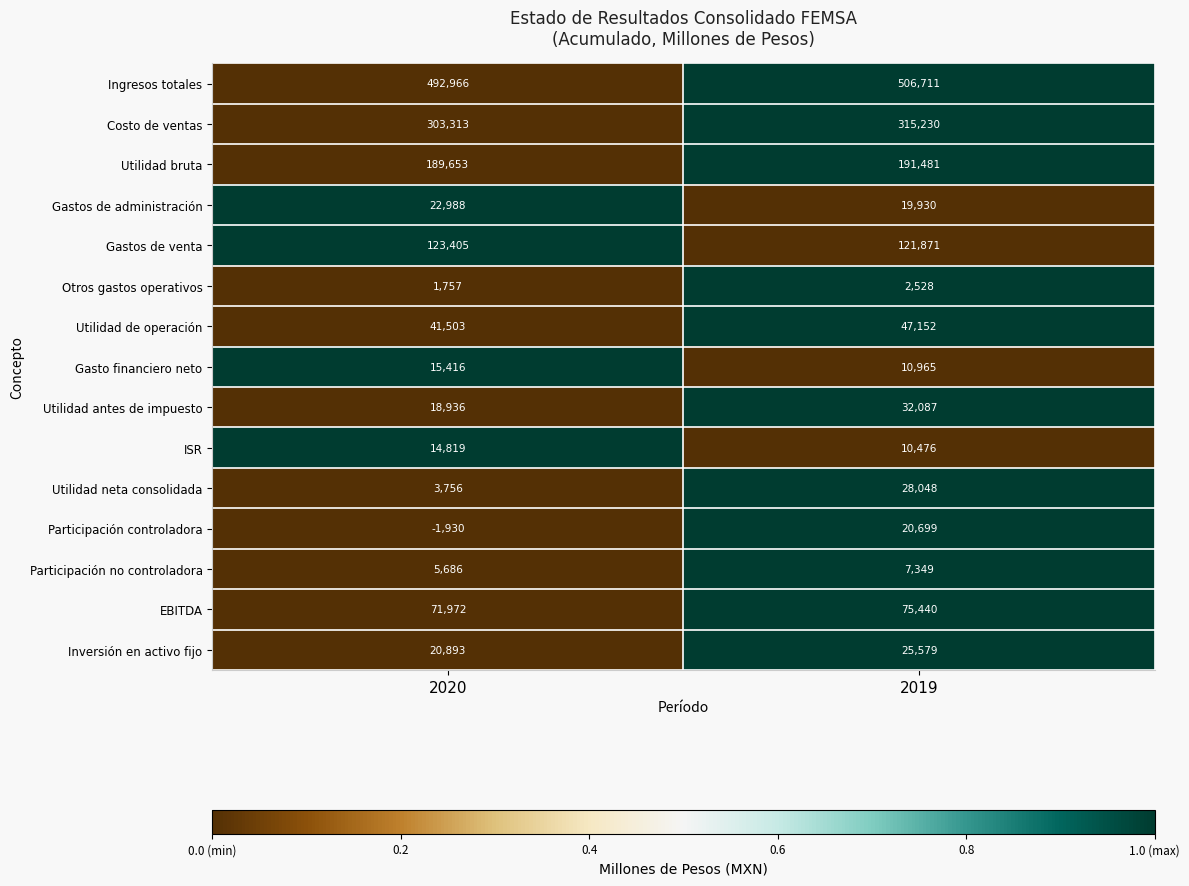

Reading left to right, list all the values displayed in this chart.

Ingresos totales: 492966	506711
Costo de ventas: 303313	315230
Utilidad bruta: 189653	191481
Gastos de administración: 22988	19930
Gastos de venta: 123405	121871
Otros gastos operativos: 1757	2528
Utilidad de operación: 41503	47152
Gasto financiero neto: 15416	10965
Utilidad antes de impuesto: 18936	32087
ISR: 14819	10476
Utilidad neta consolidada: 3756	28048
Participación controladora: -1930	20699
Participación no controladora: 5686	7349
EBITDA: 71972	75440
Inversión en activo fijo: 20893	25579